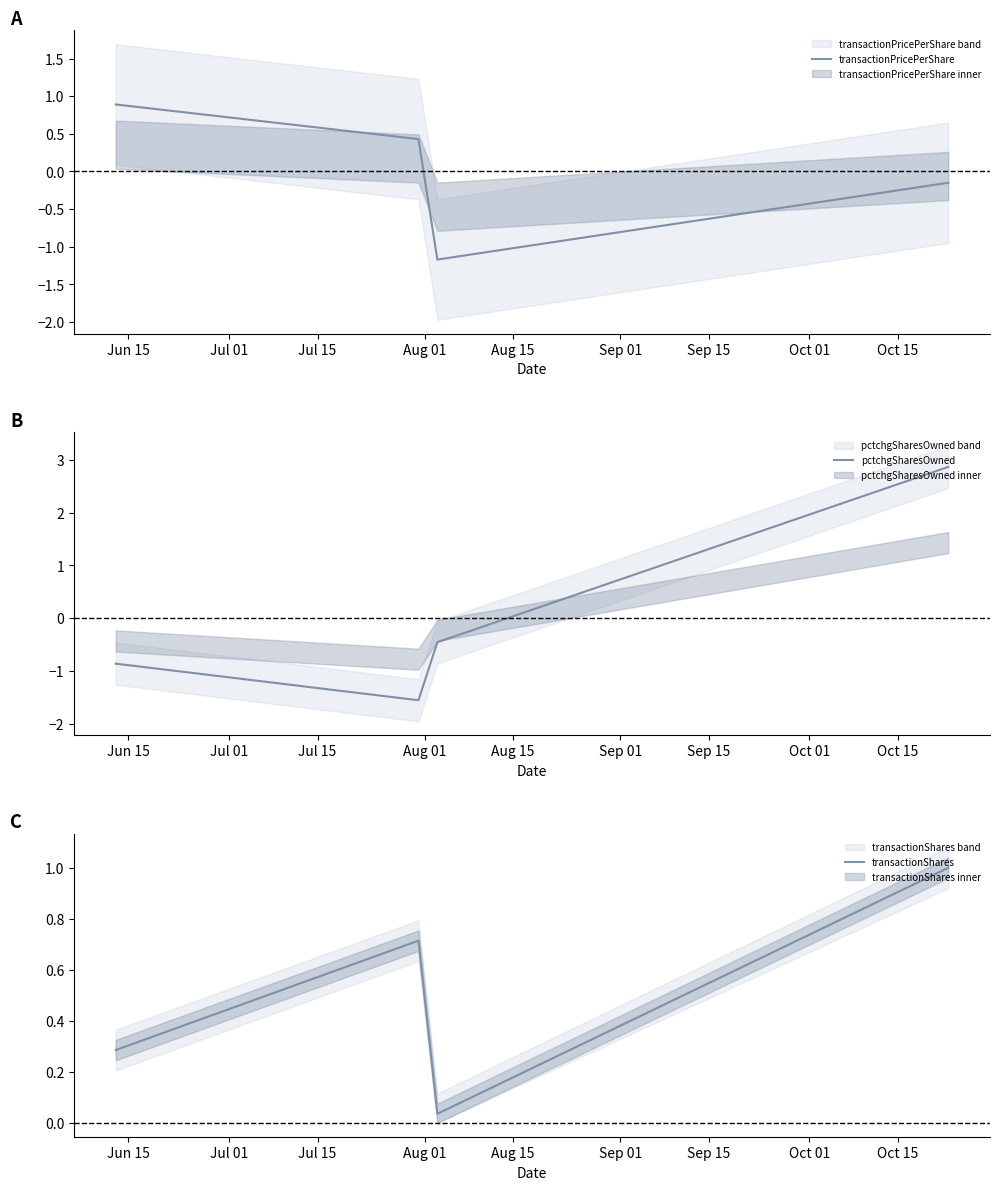

What is the highest value of the pctchgSharesOwned series?

2.9